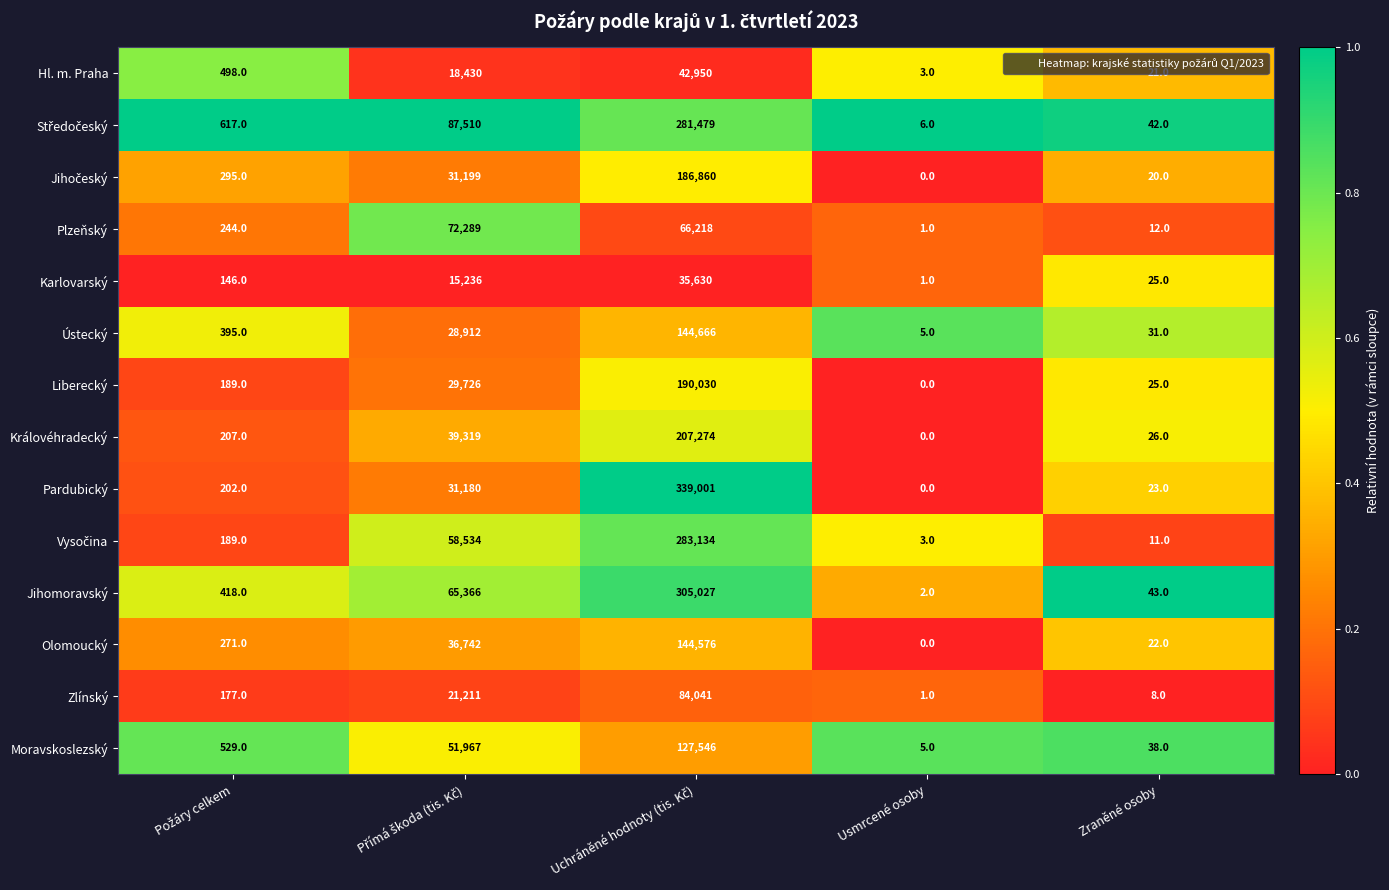

What is the difference between the maximum and minimum values in the Jihomoravský series?

305025